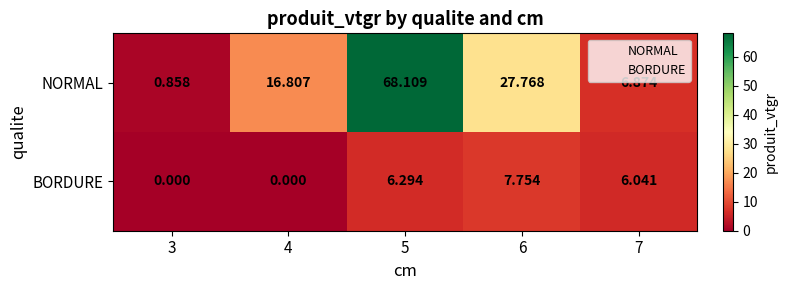

Is the value of BORDURE at 5 greater than the value of NORMAL at 3?

Yes